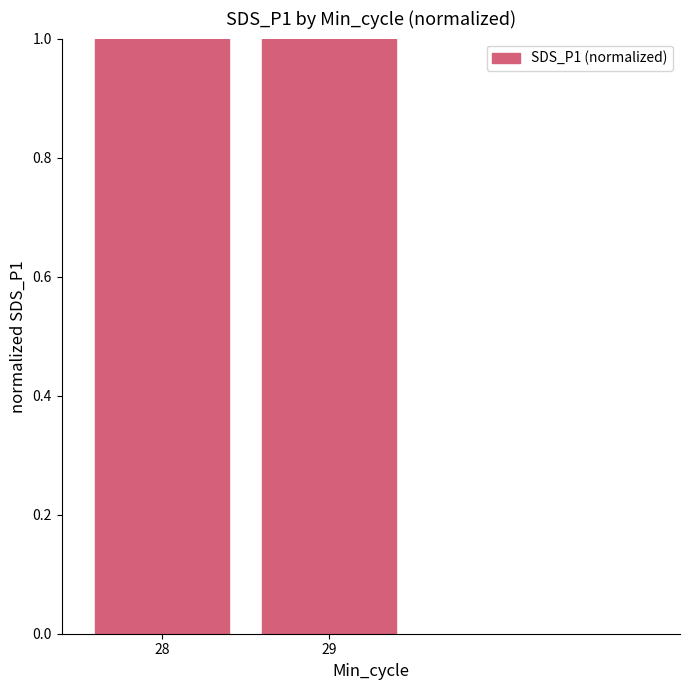

Reading right to left, list all the values displayed in this chart.

1.0	1.0